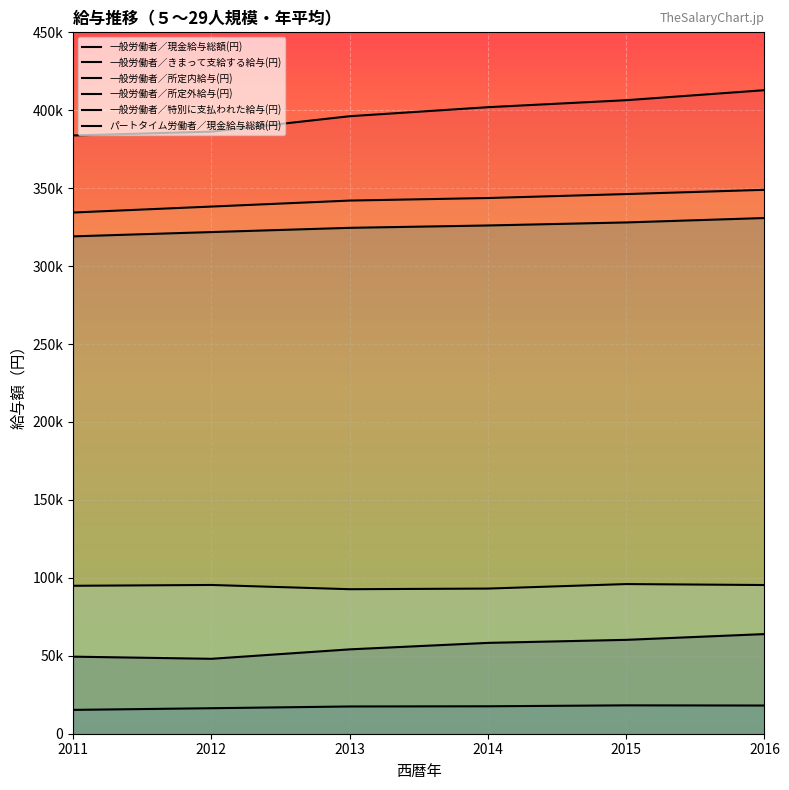

Reading left to right, what are all the values shown in this chart?

一般労働者／現金給与総額(円): 383836	386281	396184	401978	406457	412885
一般労働者／きまって支給する給与(円): 334389	338211	342056	343693	346231	348954
一般労働者／所定内給与(円): 319097	321852	324568	326085	328027	330863
一般労働者／所定外給与(円): 15292	16359	17488	17608	18204	18091
一般労働者／特別に支払われた給与(円): 49447	48070	54128	58285	60226	63931
パートタイム労働者／現金給与総額(円): 94912	95437	92714	93120	96013	95398